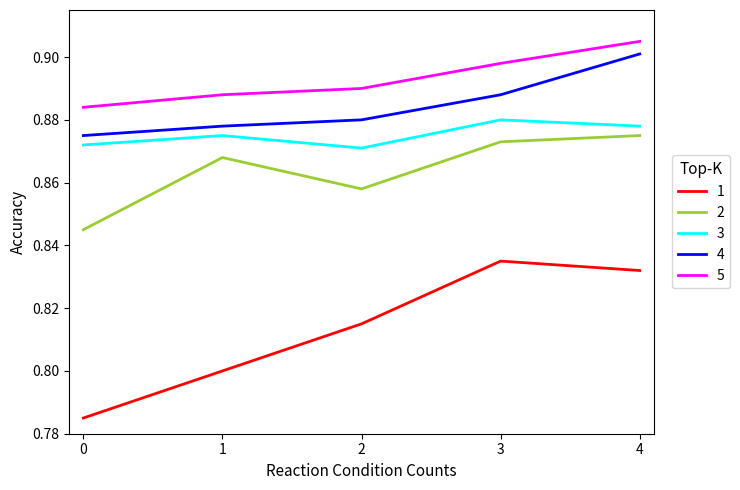

What is the sum of all 4 values?

4.4